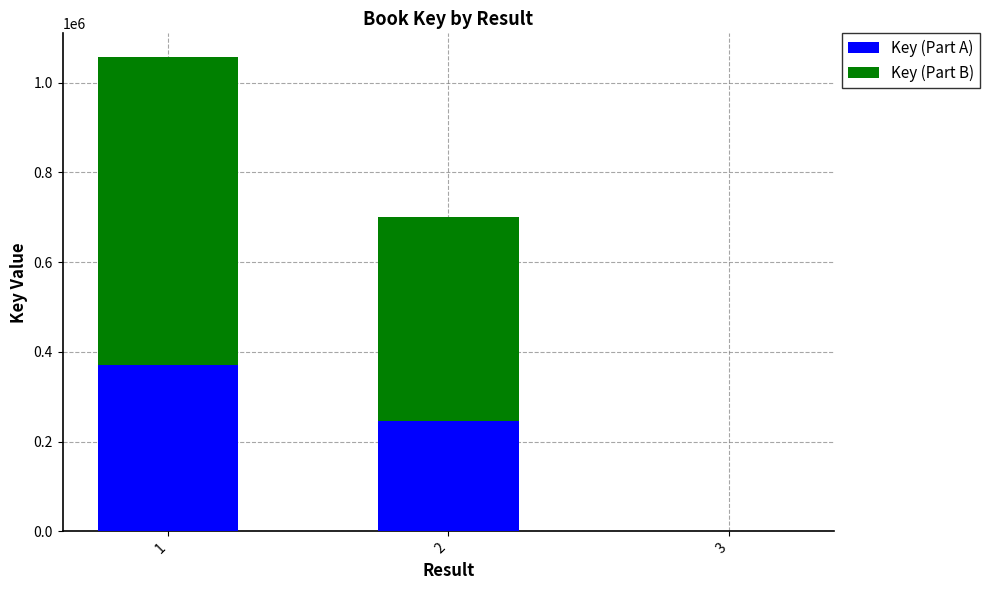

The value of Key (Part A) at 2 is 245176. True or false?

True